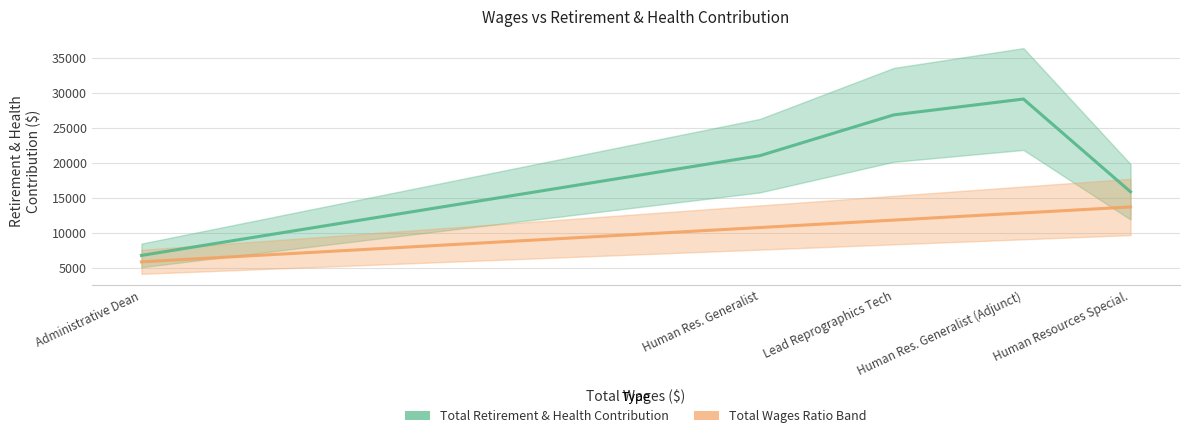

True or false: Total Retirement & Health Contribution and Total Wages Ratio cross at least once.

False